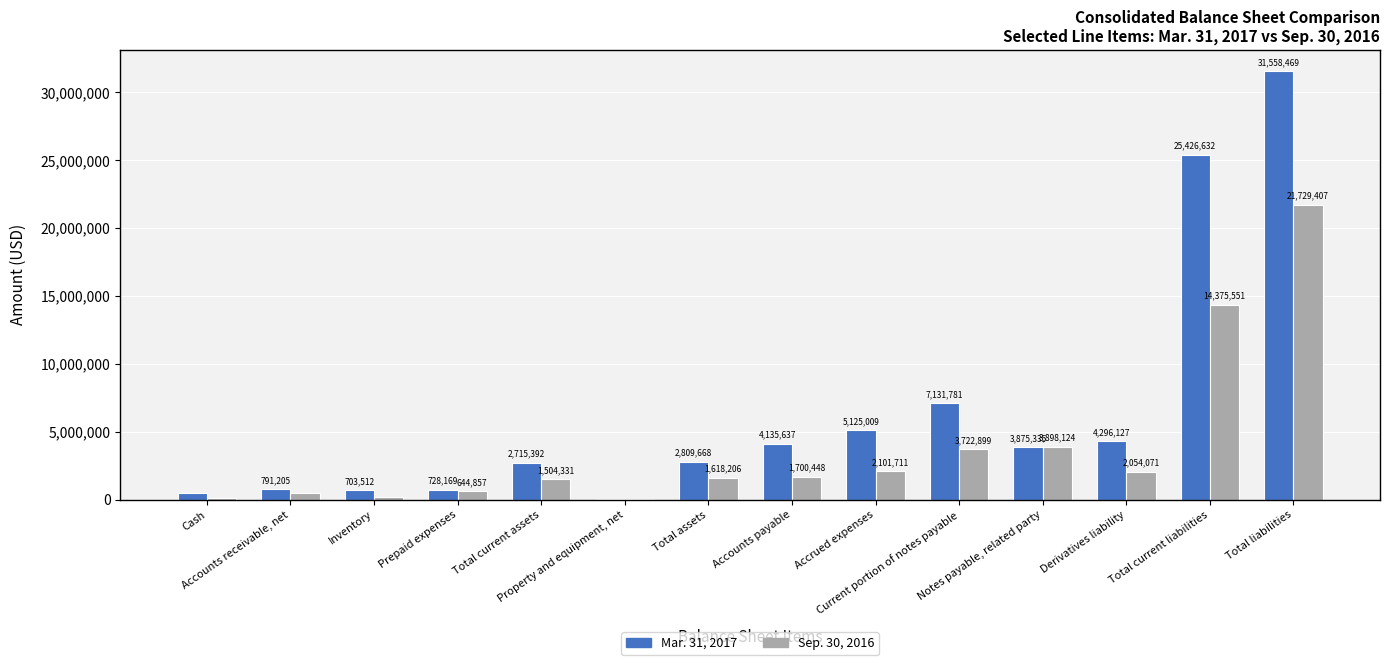

Which series has the largest total across all categories?

Mar. 31, 2017